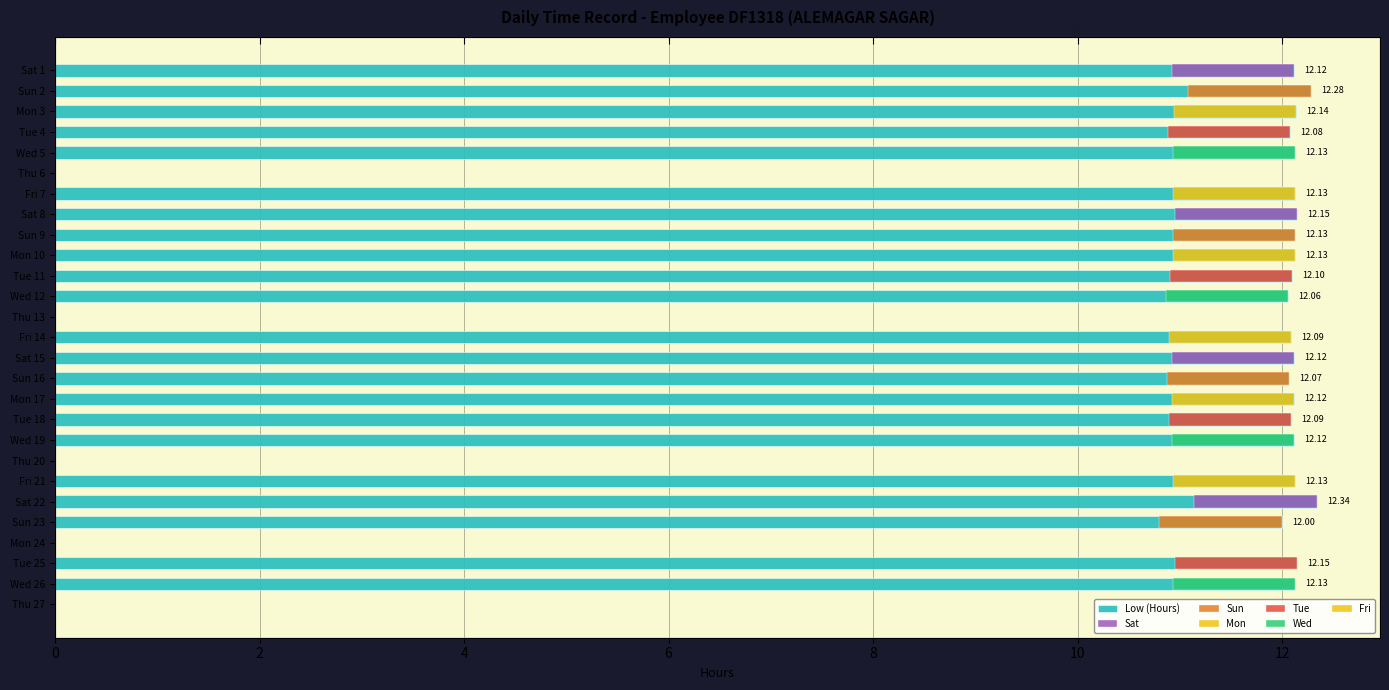

What is the label of the 11th bar from the right?

Mon 17